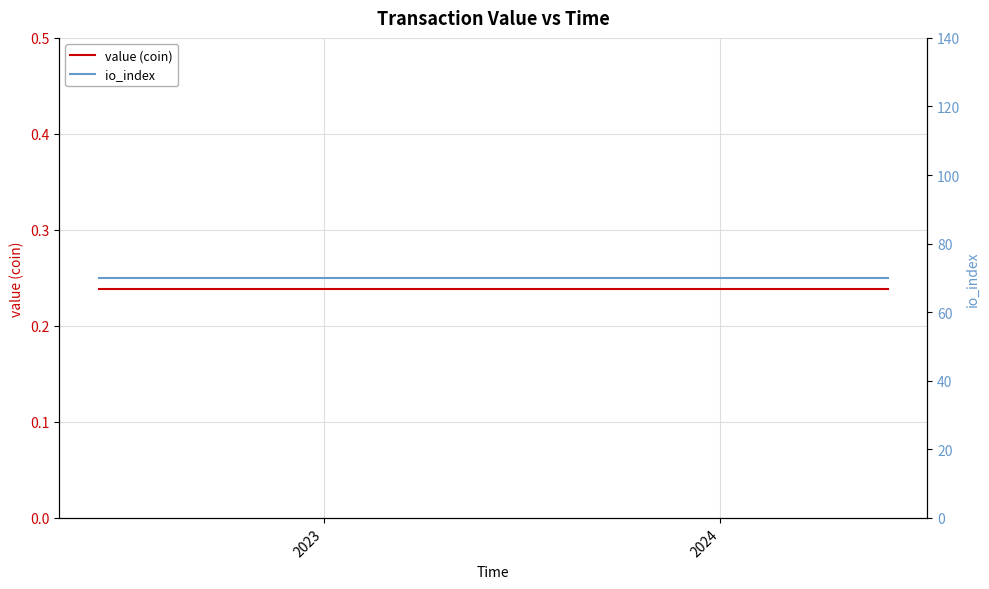

True or false: value (coin) has more than 0 points higher than both neighbors.

False